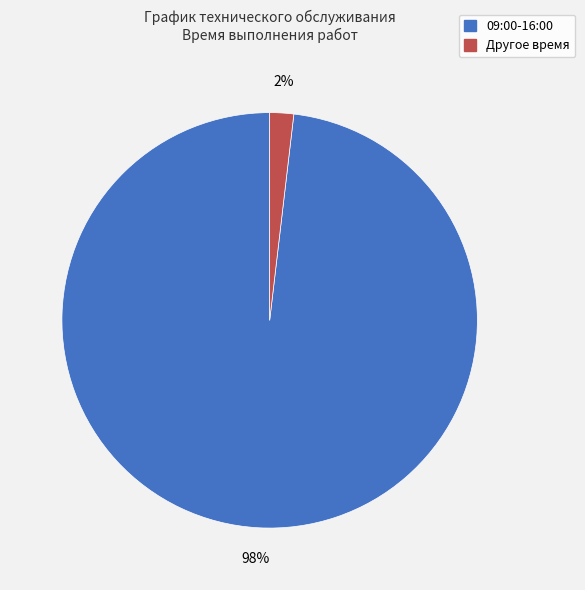

To the nearest percent, what is the average slice percentage?

50%